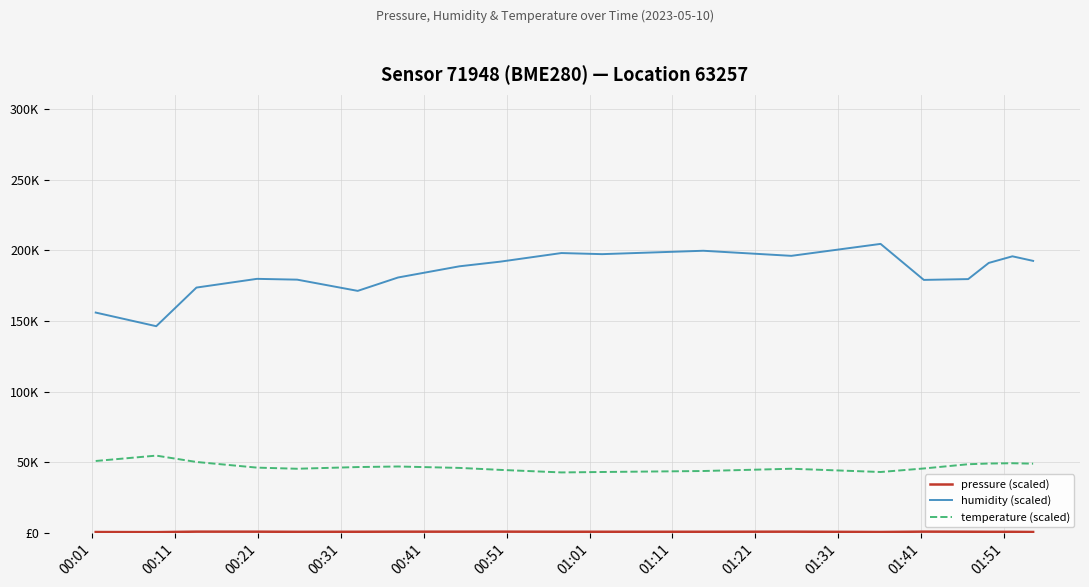

What is the lowest value of the temperature (scaled) series?

42700.0